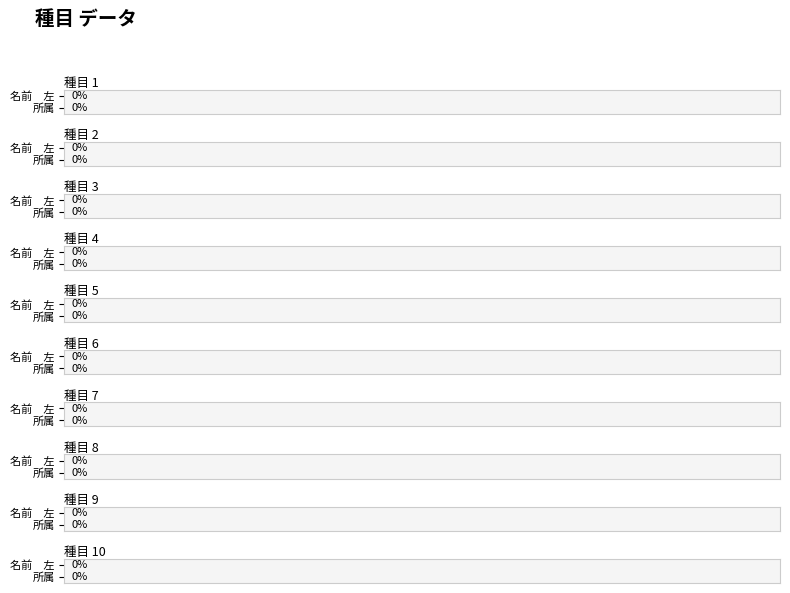

Rank the categories by value from lowest to highest.

1, 2, 3, 4, 5, 6, 7, 8, 9, 10